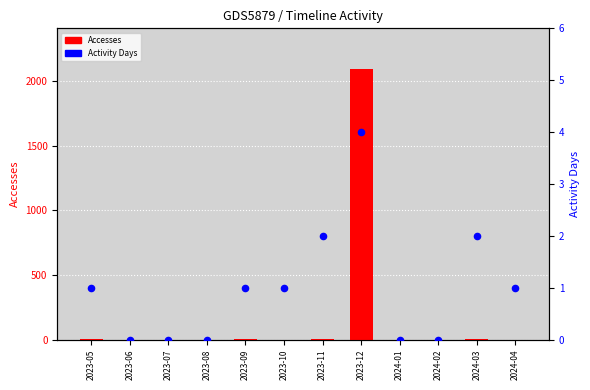

What is the total value across all series at 2023-12?

2097